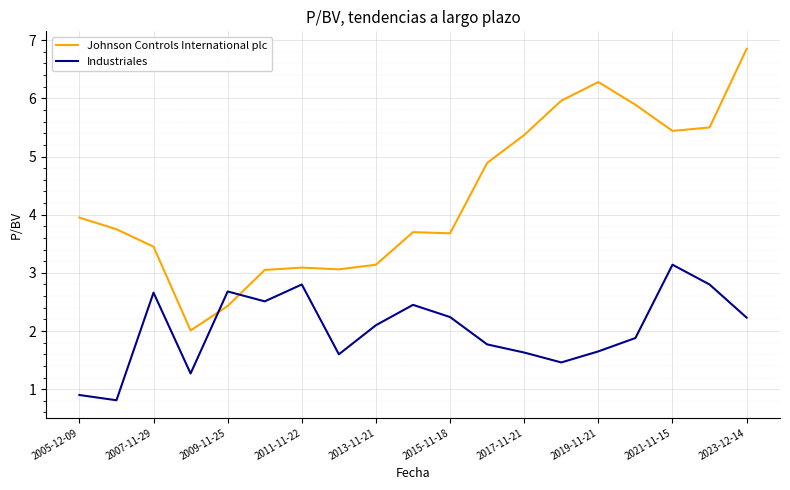

True or false: Industriales and Johnson Controls International plc cross at least once.

True